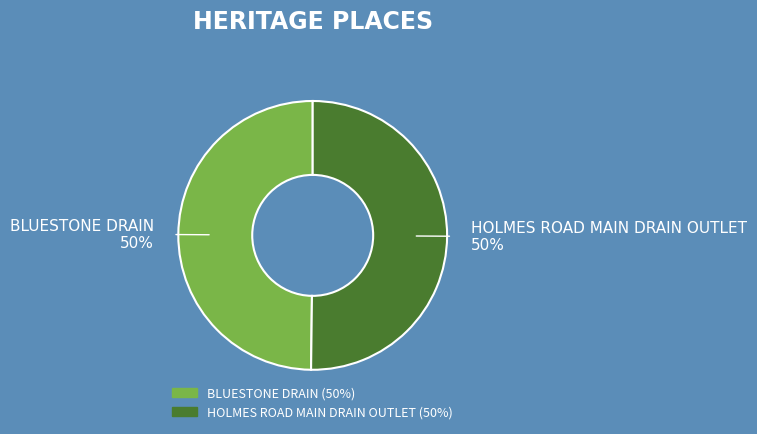

How many slices are in this pie chart?

2